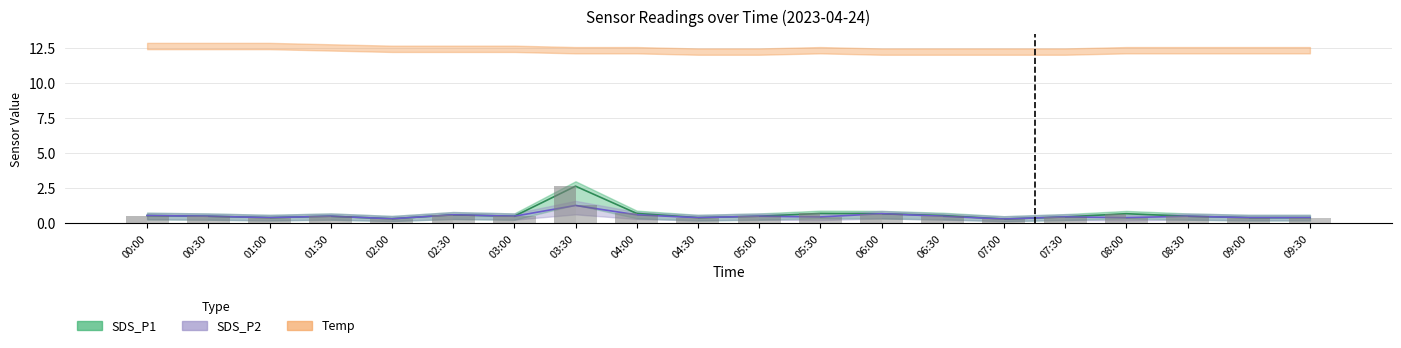

What is the greatest value displayed?

12.6